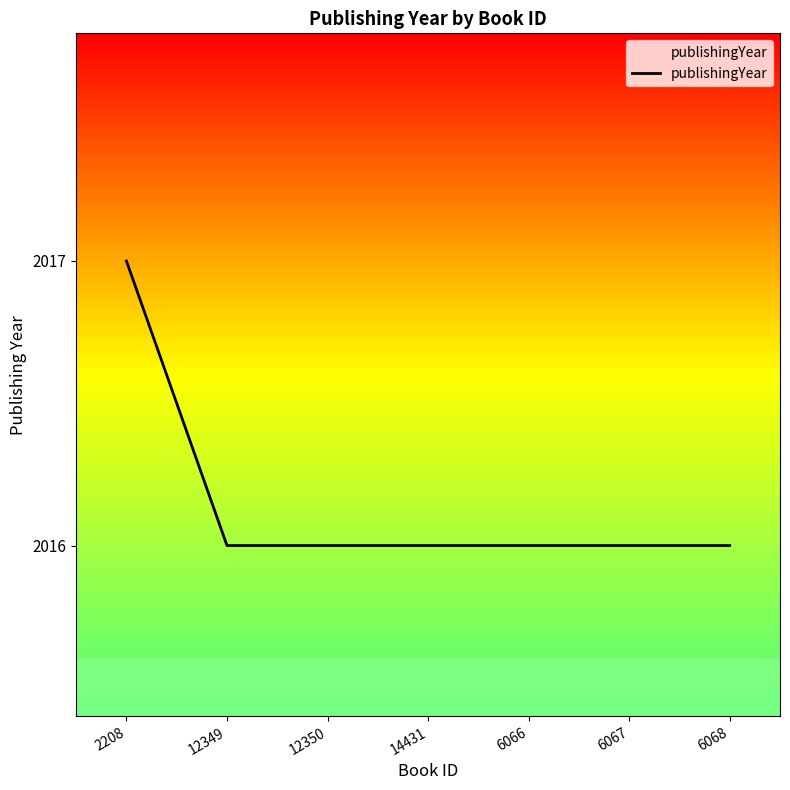

Reading left to right, list all the values displayed in this chart.

2017	2016	2016	2016	2016	2016	2016